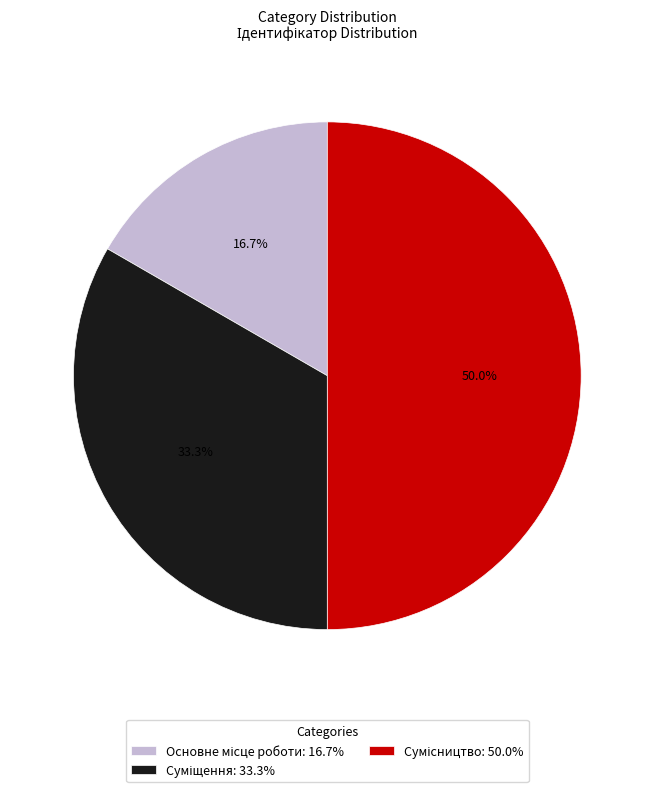

True or false: Основне місце роботи accounts for 9% of the total.

False